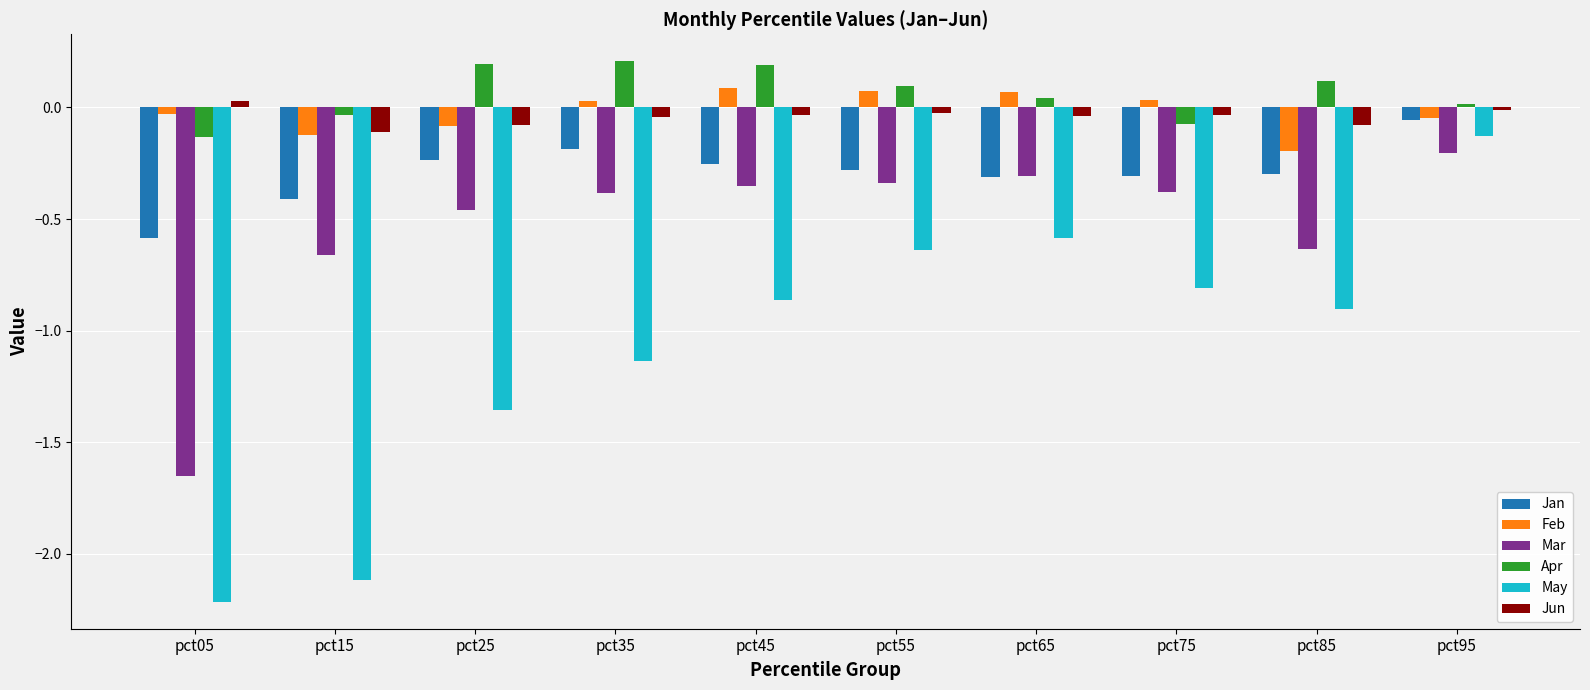

Is the value of Feb at pct15 greater than the value of May at pct15?

Yes